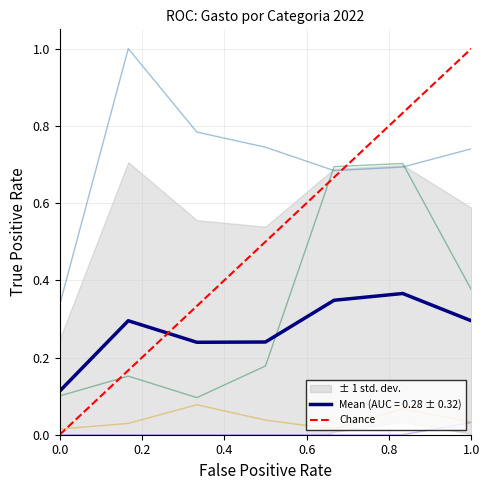

The Mean (AUC = 0.28 ± 0.32) series shows 0.3 at 1.0. True or false?

True